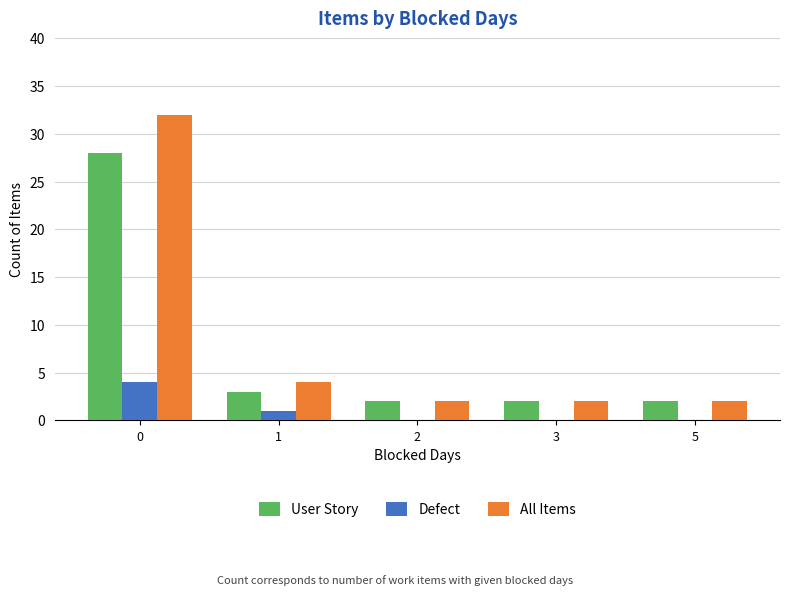

Count the number of categories in the chart.

5